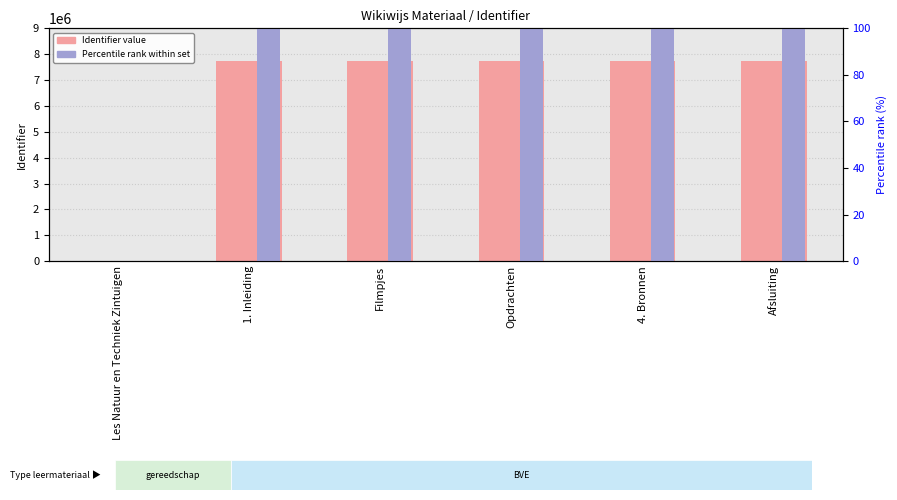

Rank the series by their maximum value, from highest to lowest.

Identifier (value), Percentile rank within set